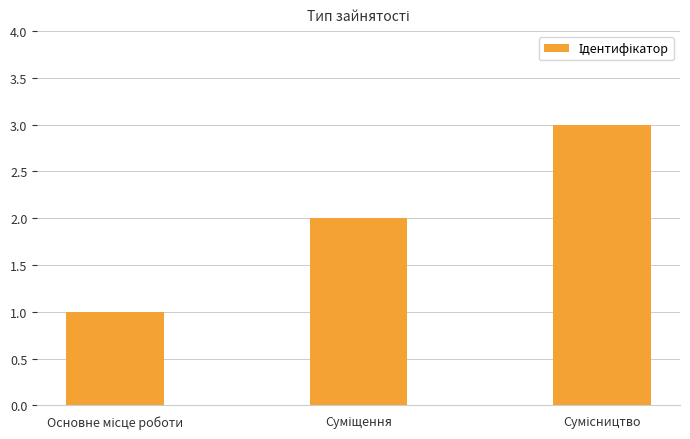

What is the maximum value shown in the chart?

3